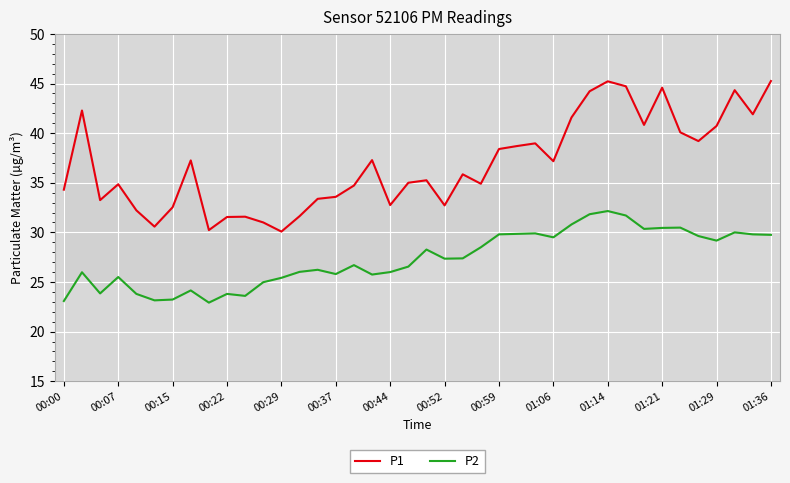

What is the greatest value displayed?

45.2